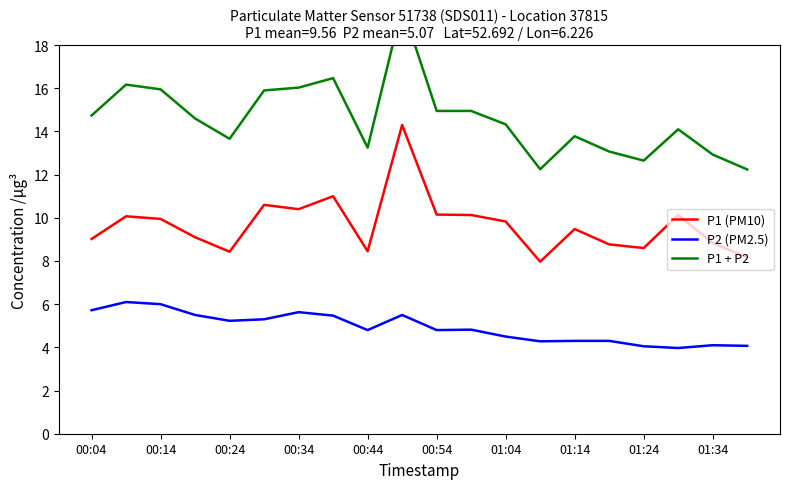

True or false: P2 (PM2.5) and P1 (PM10) intersect in this chart.

False